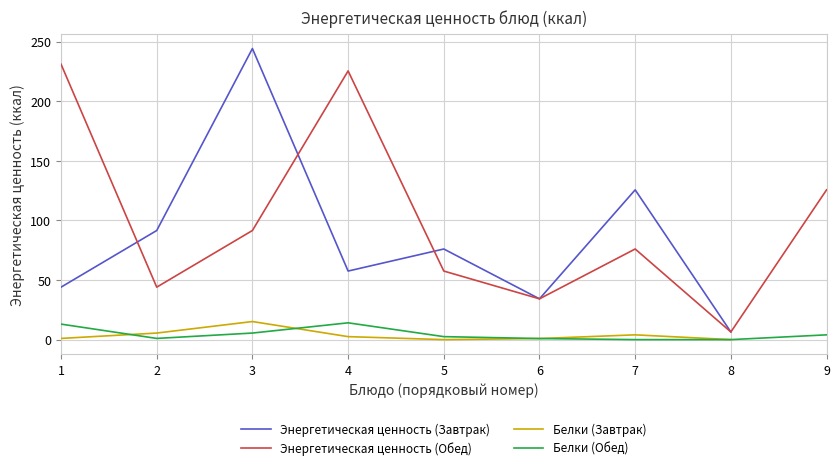

Where is Белки (Завтрак) nearest to the value 7?

2